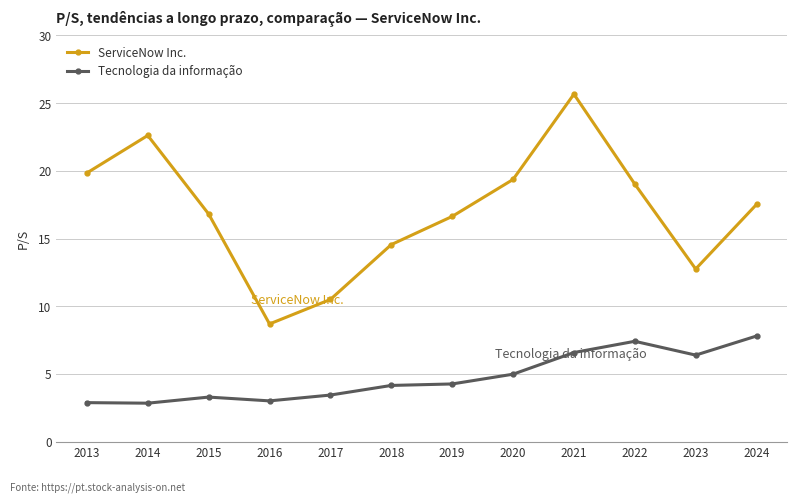

In Tecnologia da informação, how many points are lower than both neighbors (excluding endpoints)?

3